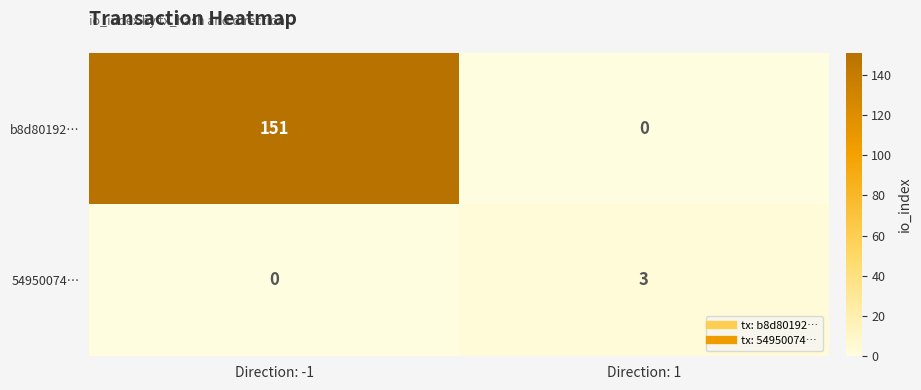

At which label does 54950074… reach its minimum?

Direction: -1